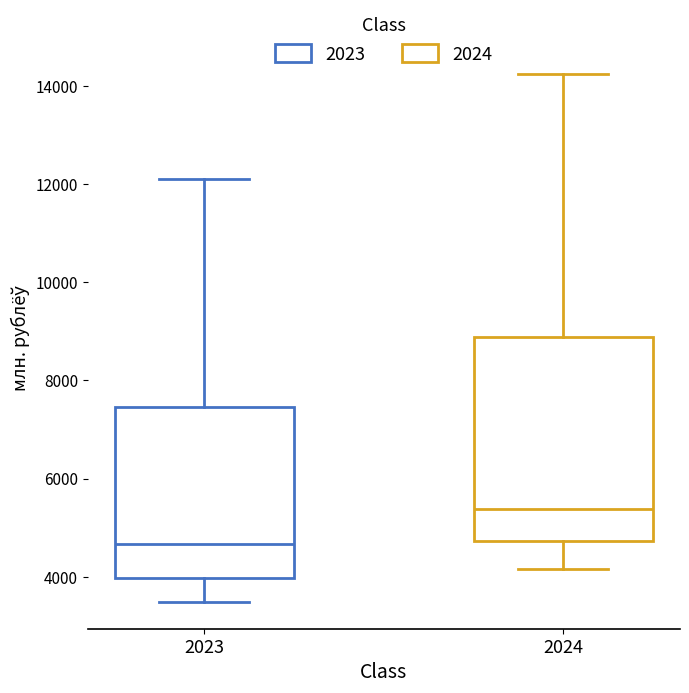

Which box's median line is the highest?

2024